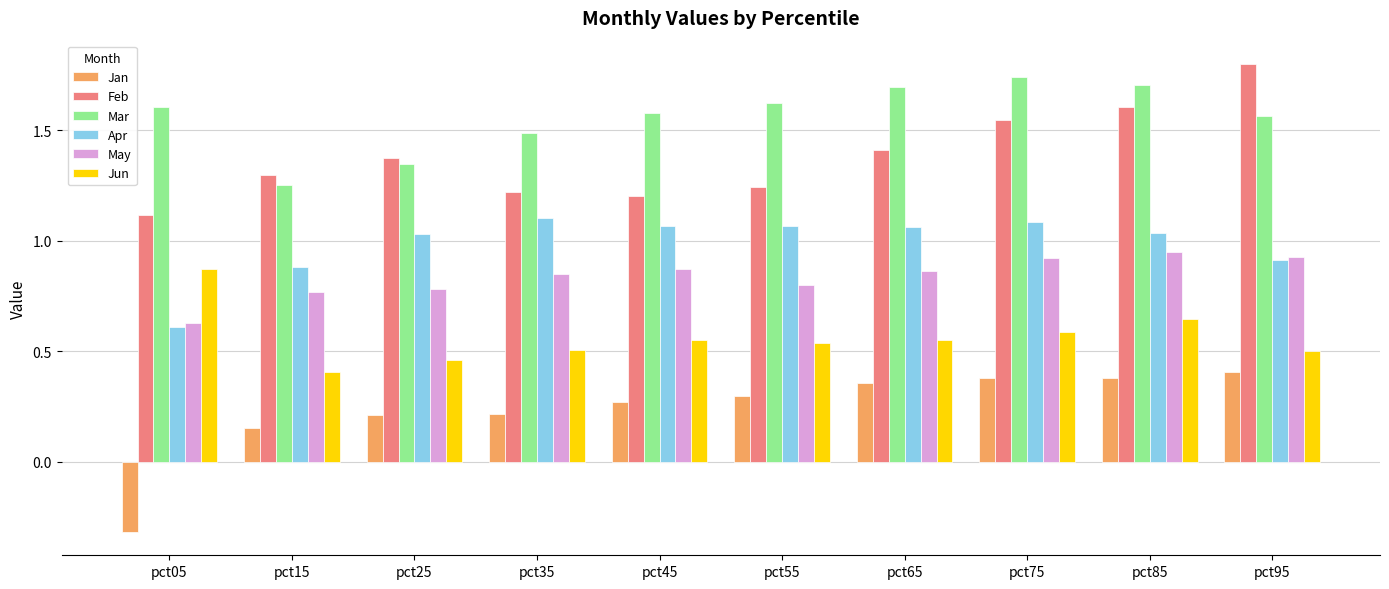

Is the value of Mar at pct25 greater than the value of May at pct75?

Yes